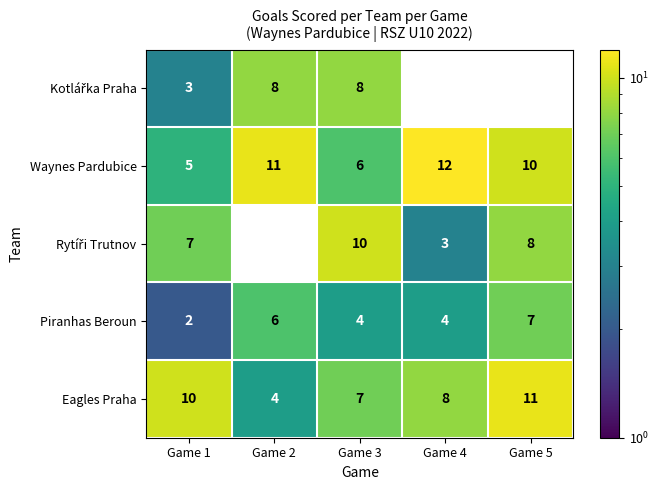

Which category has the lowest value in the Piranhas Beroun series?

Game 1